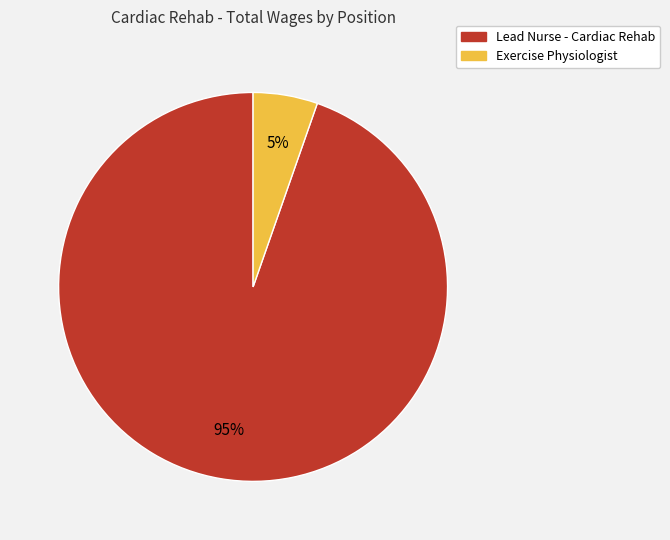

To the nearest percent, what is the average slice percentage?

50%